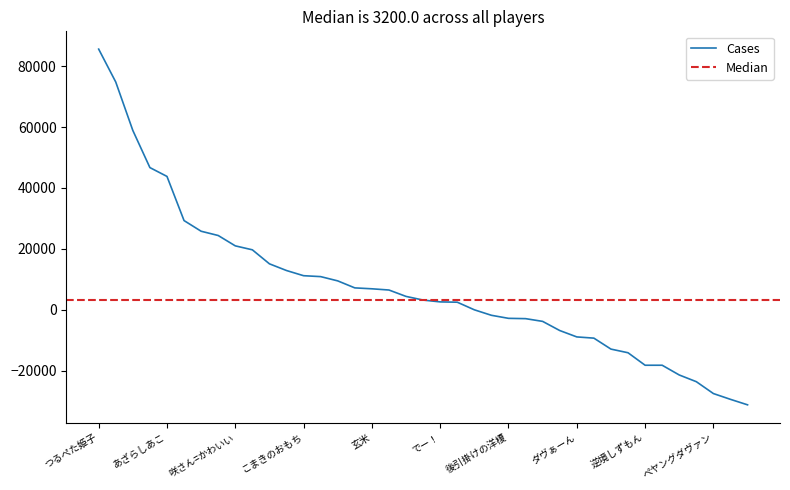

At which label does the data first exceed 3200?

つるぺた姫子